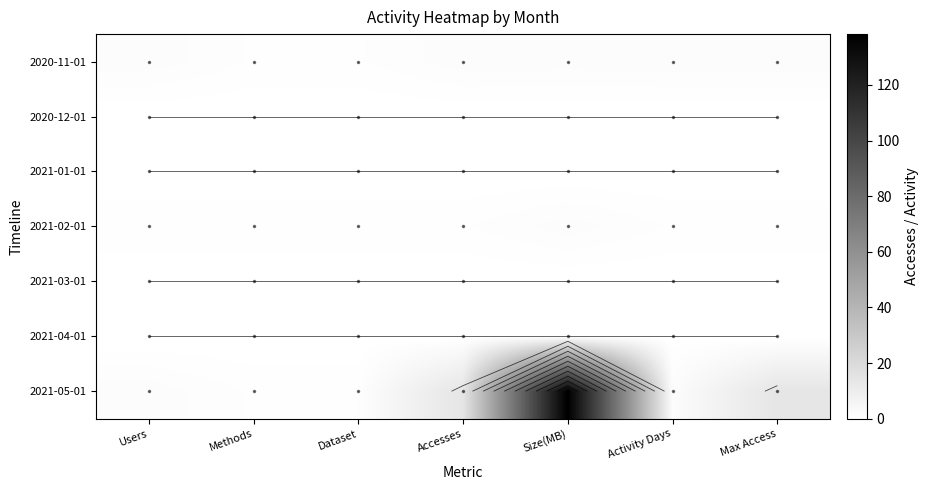

Which series has the largest total across all categories?

2021-05-01